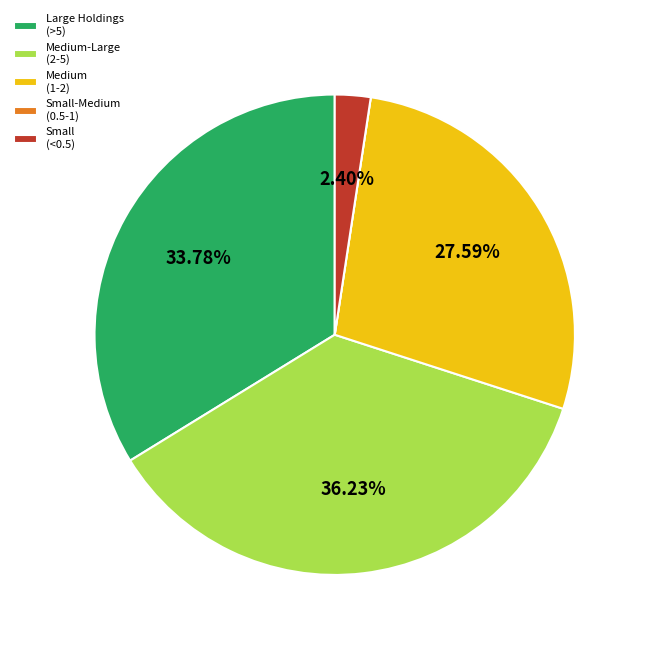

Approximately how many times larger is the value at Medium (1-2) compared to Small (<0.5)?

11.5